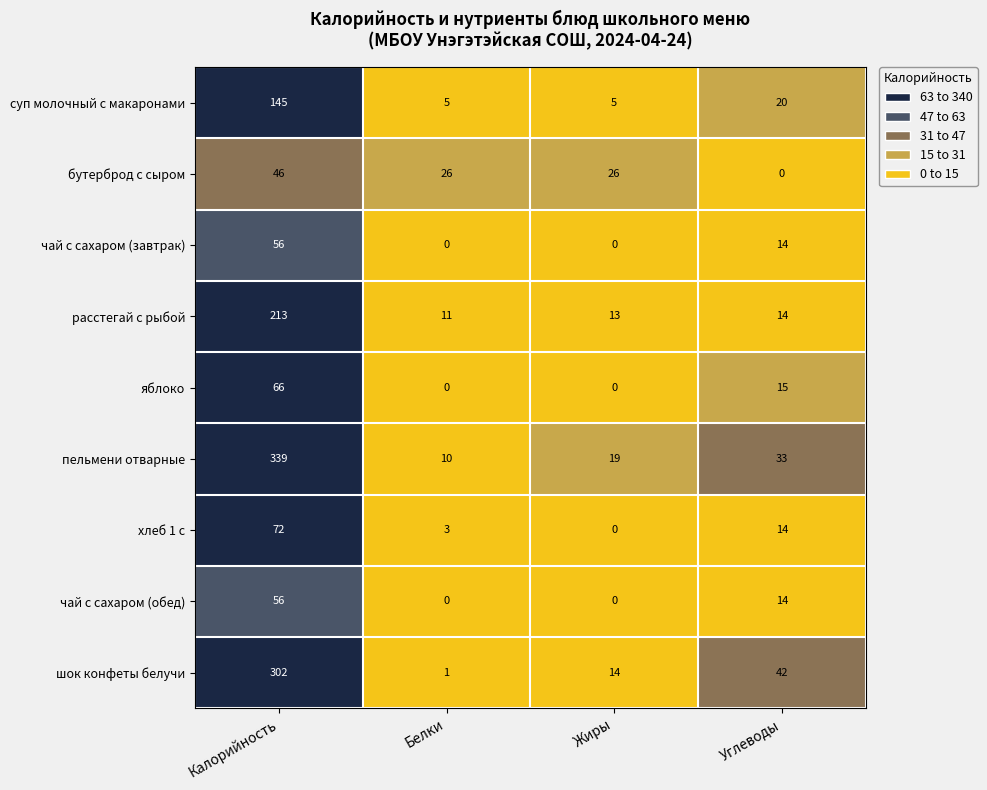

How many series are shown in this chart?

9